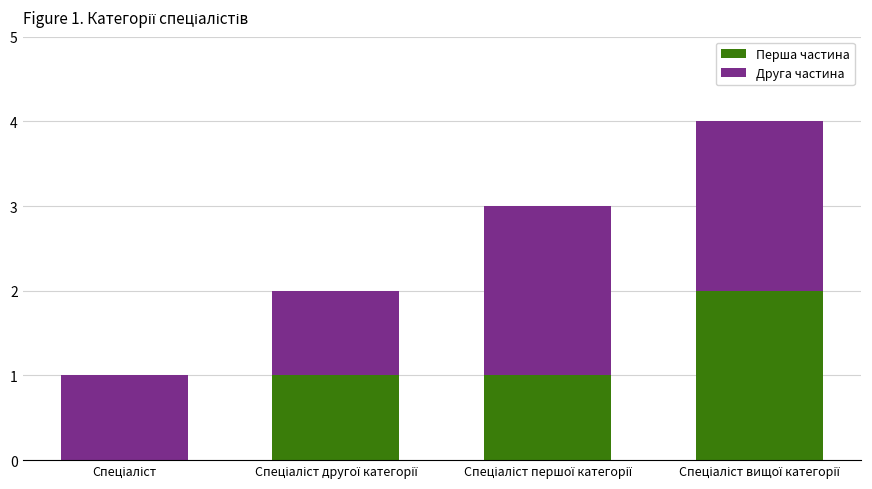

How many data points does each series have?

4